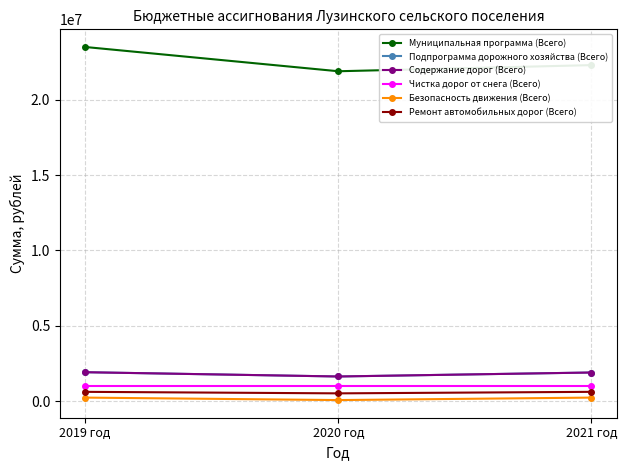

At how many categories does at least one series exceed 13915039?

3